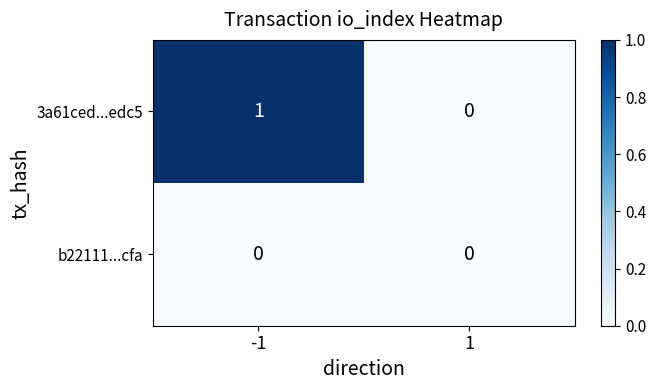

Reading left to right, transcribe all the data shown in this chart.

3a61ced...edc5: -1=1	1=0
b22111...cfa: -1=0	1=0